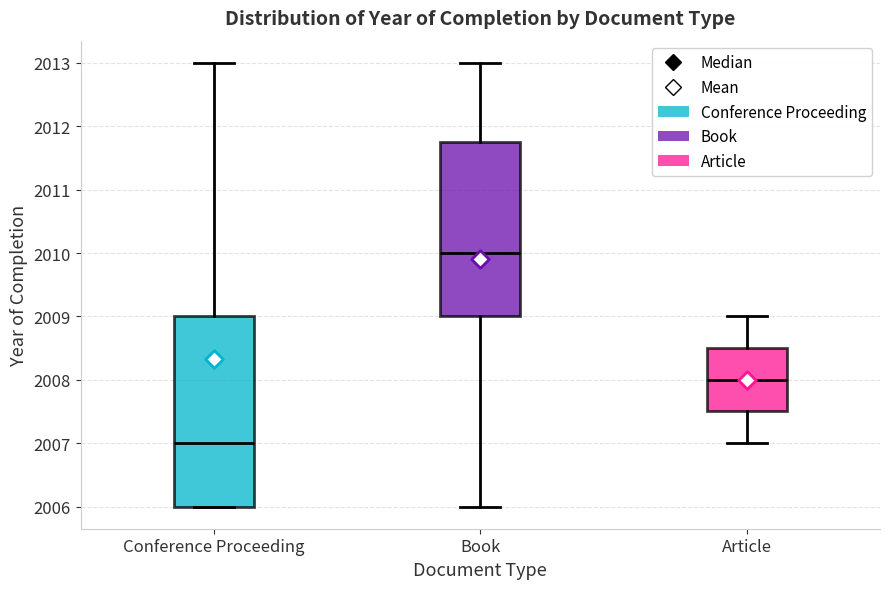

Reading left to right, read every box against the y-axis: the position of its median line, the range the box covers, and the ends of its whiskers. The values are not printed on the chart, so give them approximately, as read against the axis.

Conference Proceeding: median 2007.0, box 2006.0 to 2009.0, whiskers 2006.0 to 2013.0
Book: median 2010.0, box 2009.0 to 2011.8, whiskers 2006.0 to 2013.0
Article: median 2008.0, box 2007.5 to 2008.5, whiskers 2007.0 to 2009.0